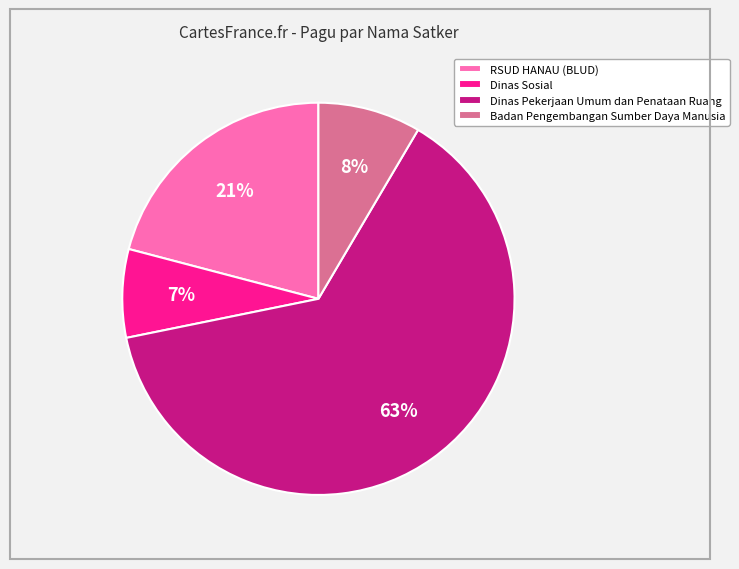

To the nearest percent, what is the difference between the Badan Pengembangan Sumber Daya Manusia and Dinas Sosial slice percentages?

1%